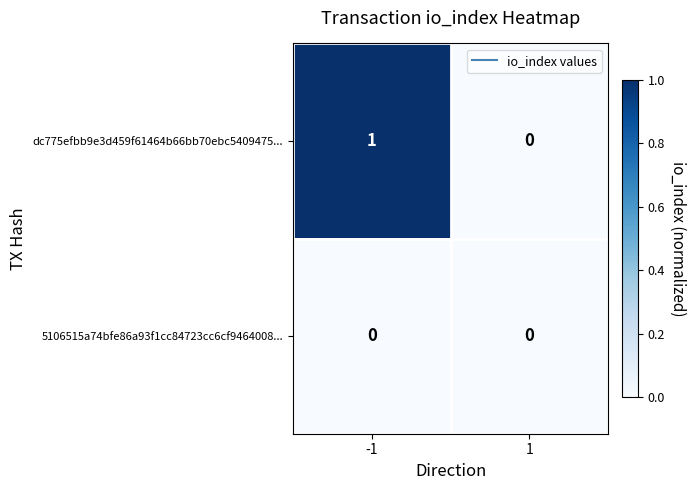

Which series has the largest total across all categories?

dc775efbb9e3d459f61464b66bb70ebc5409475...